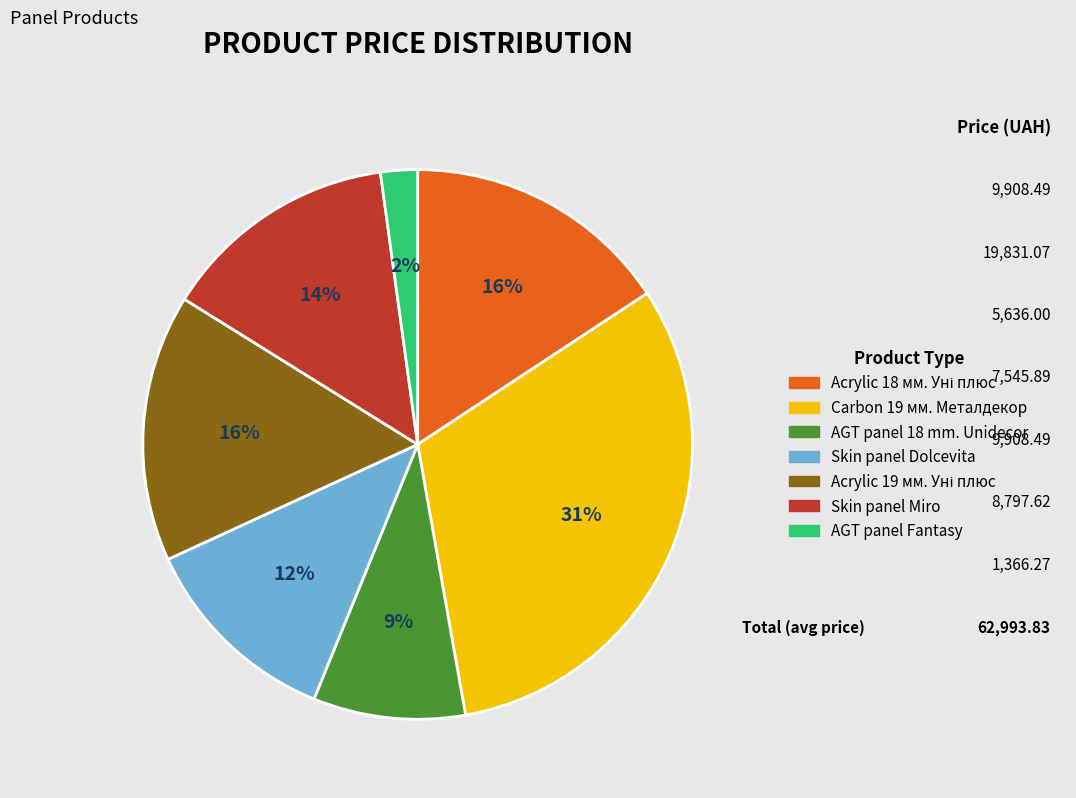

To the nearest percent, what is the difference between the largest and smallest slice percentages?

29%